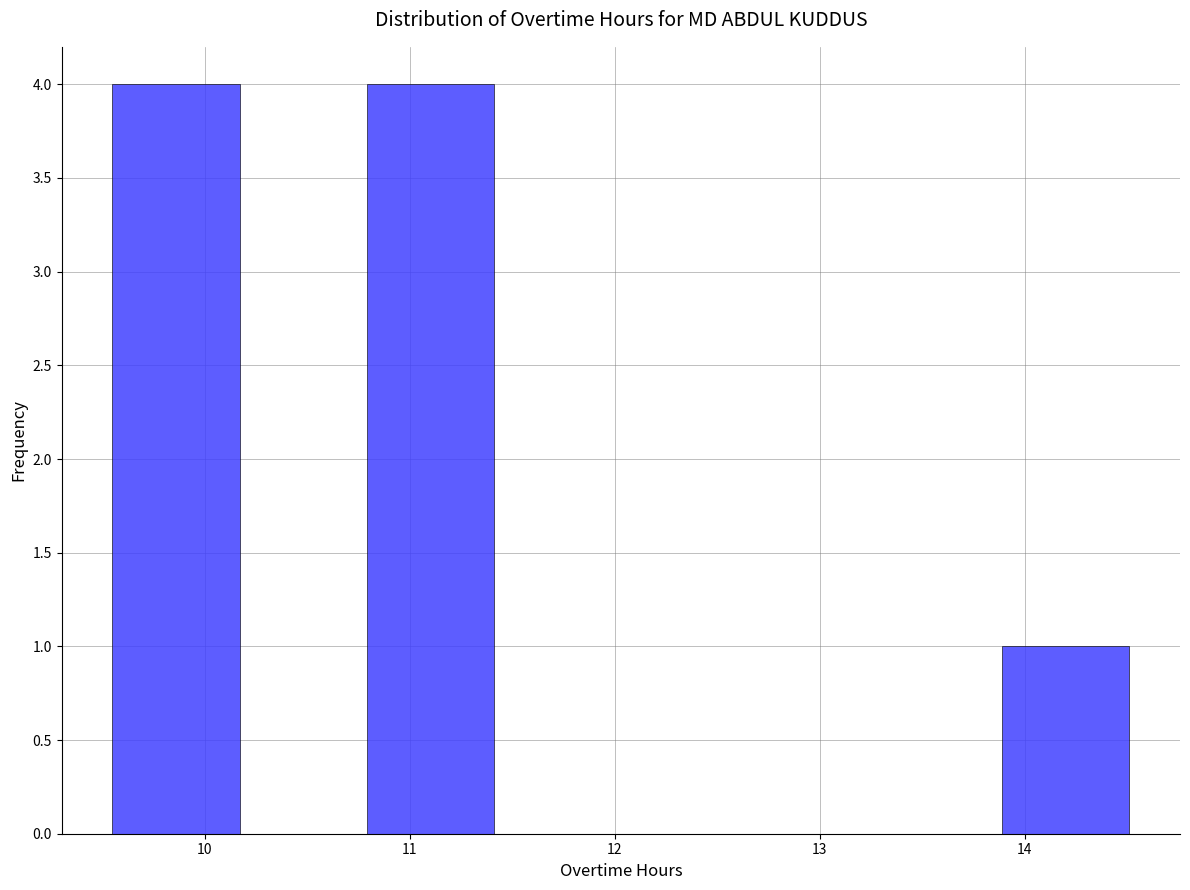

How tall is the bar that spans 9.55 to 10.17 on the x-axis? Neither the bar edges nor the heights are printed on the chart, so give them approximately, as read against the axes.

4